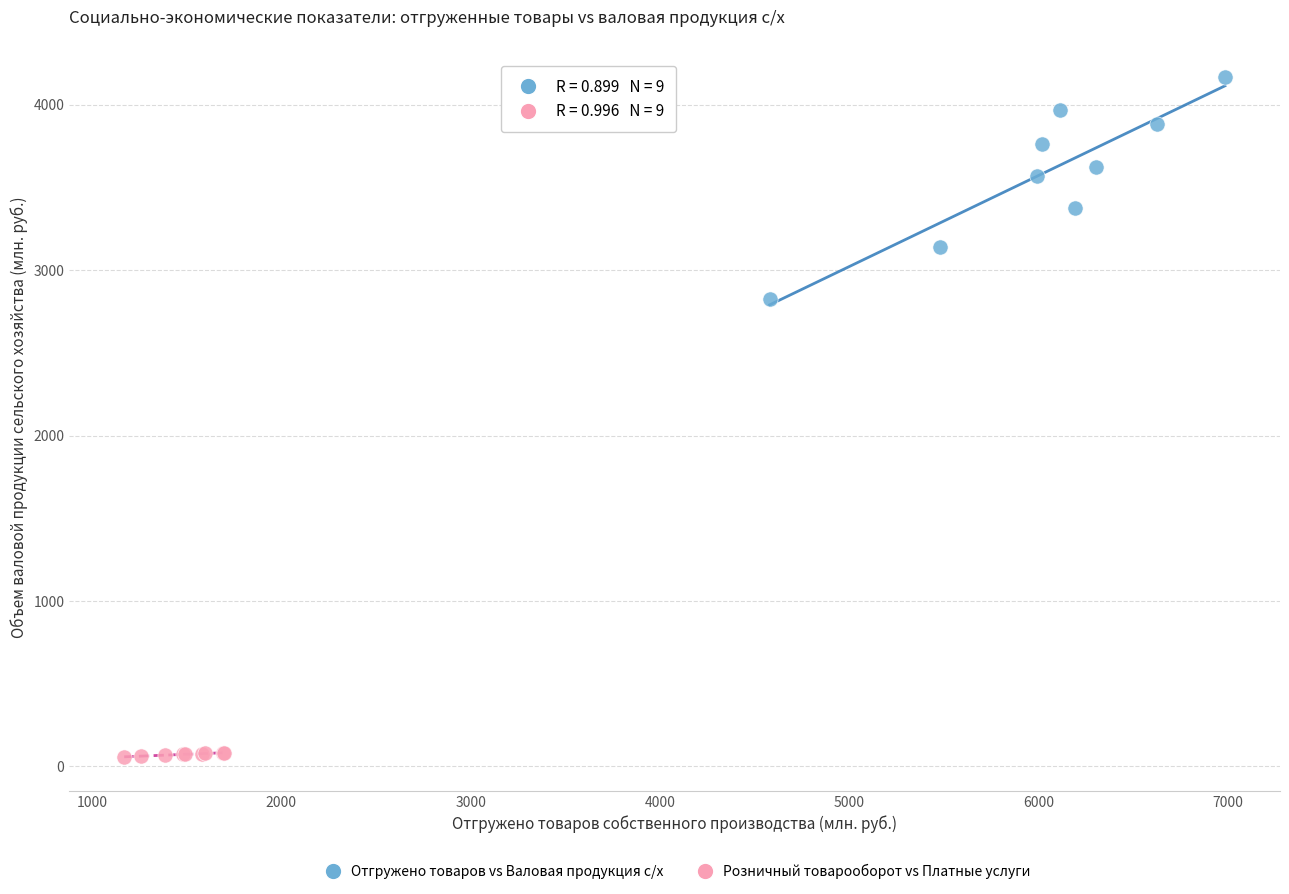

Which series contains the lowest Y value?

Розничный товарооборот vs Платные услуги